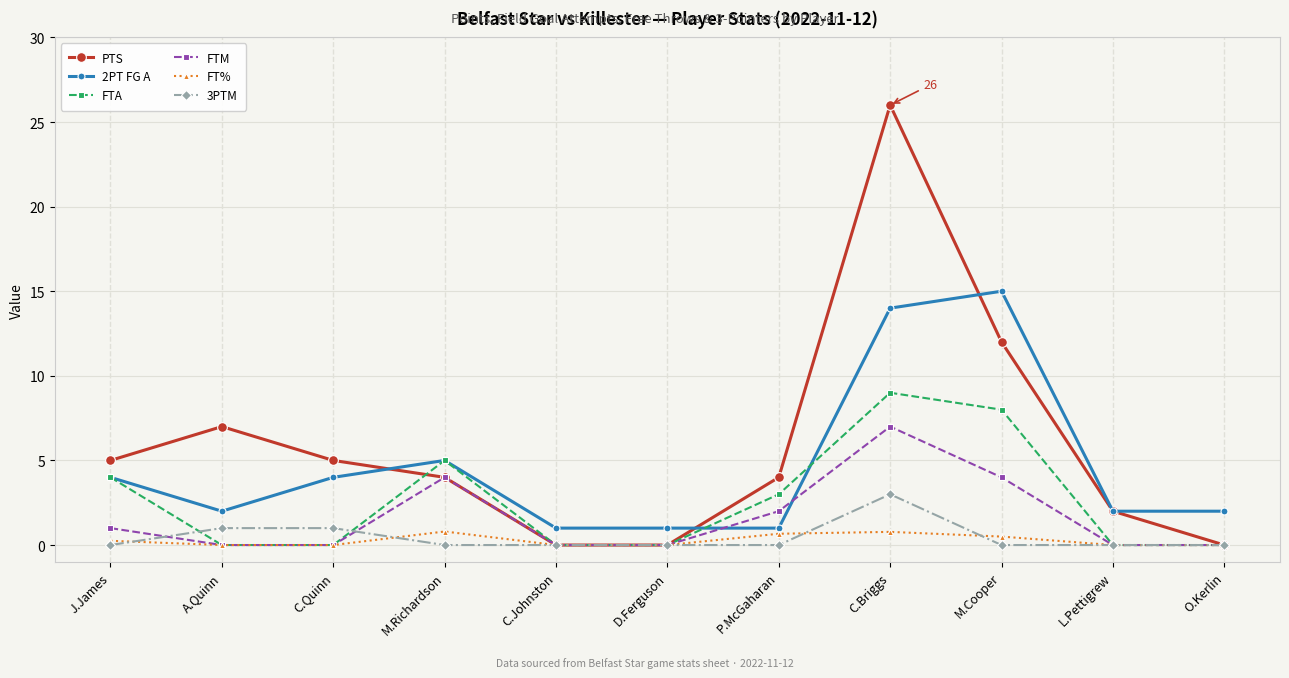

What is the difference between the maximum and minimum values in the 3PTM series?

3.0